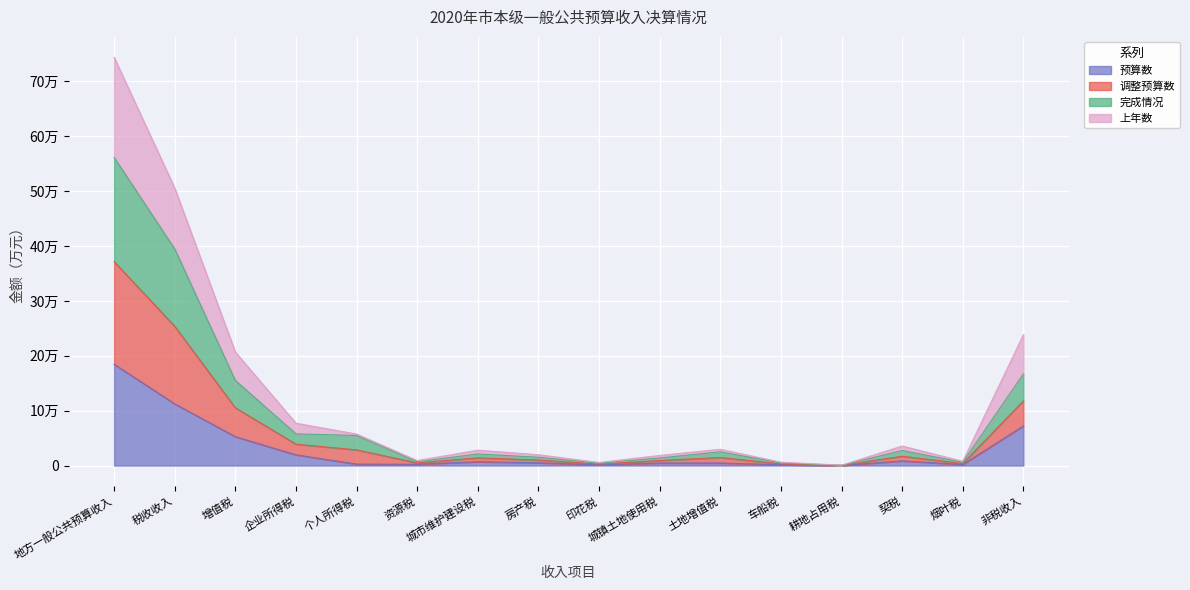

At which category does 预算数 reach its first local peak?

城市维护建设税